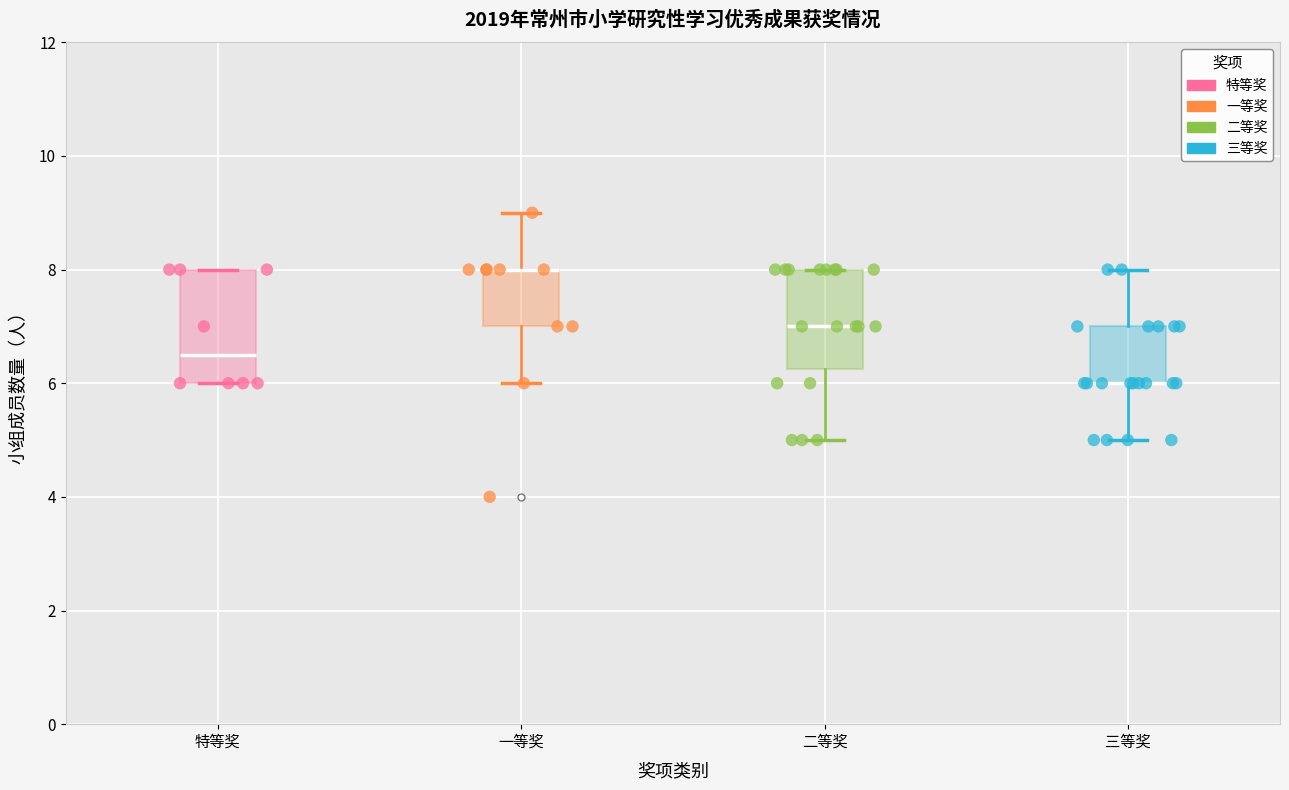

Reading left to right, transcribe this box plot: for each box, give where its median line is, the range the box spans, and where its two whiskers end, as read against the y-axis. The values are not printed on the chart, so give them approximately, as read against the axis.

特等奖: median 6.6, box 6.0 to 8.0, whiskers 6.0 to 8.0
一等奖: median 8.0 (drawn on the box's upper edge), box 7.0 to 8.0, whiskers 6.0 to 9.0
二等奖: median 7.0, box 6.2 to 8.0, whiskers 5.0 to 8.0
三等奖: median 6.0 (drawn on the box's lower edge), box 6.0 to 7.0, whiskers 5.0 to 8.0